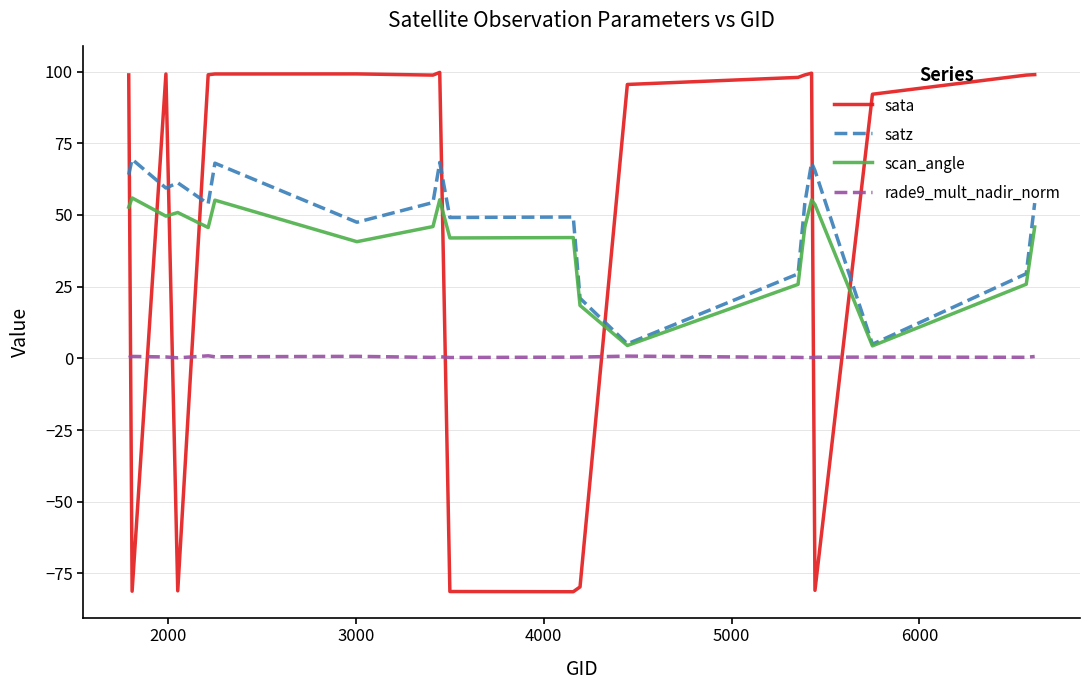

Does the chart display data point markers on the line(s)?

No